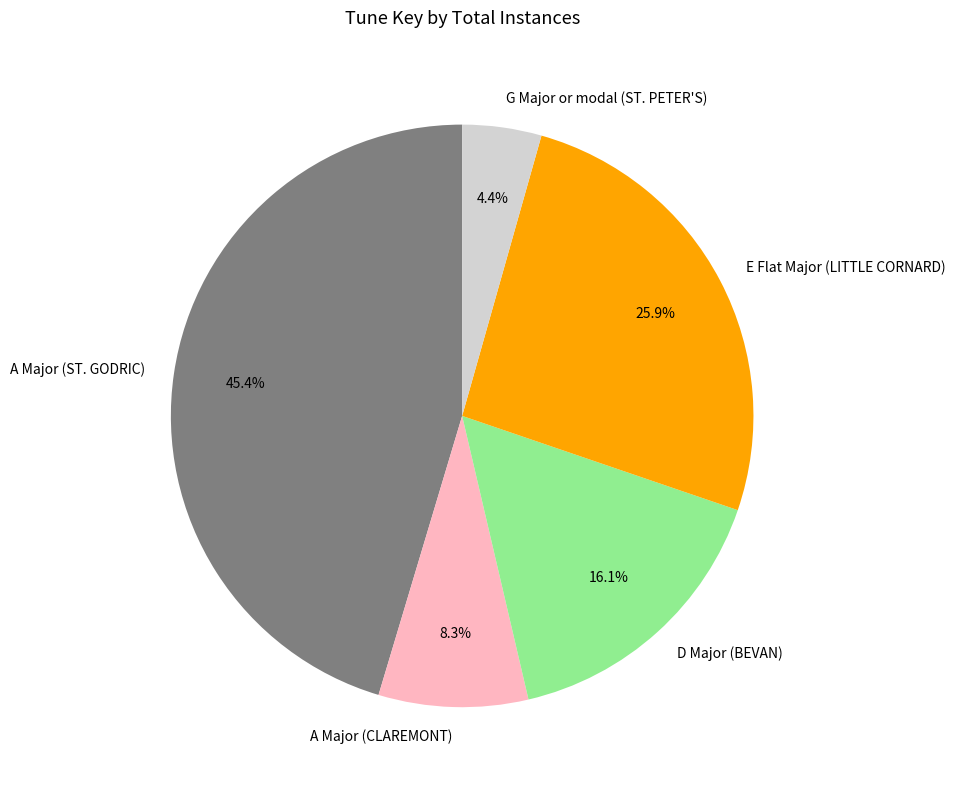

How much of the chart is everything except D Major (BEVAN)?

83.9%